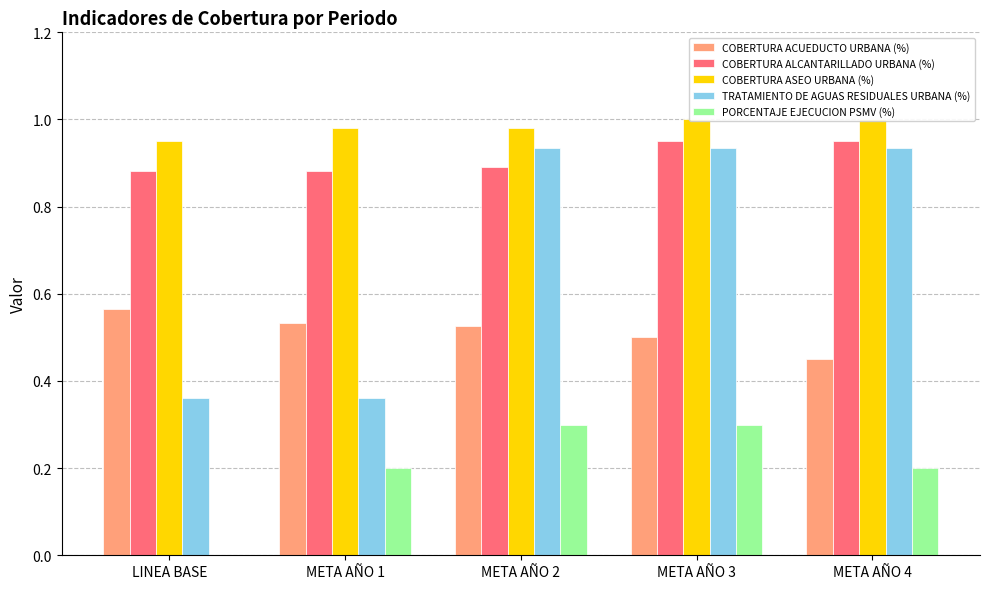

What is the difference between the highest and lowest values at META AÑO 4?

0.8